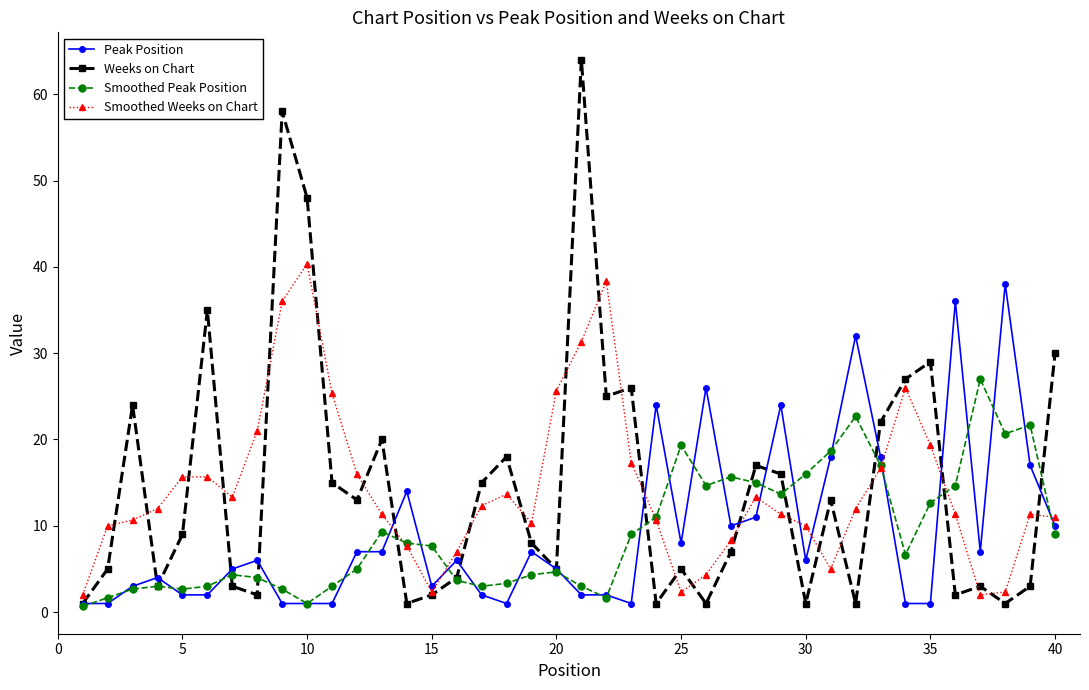

What is the maximum value for Smoothed Weeks on Chart?

40.3